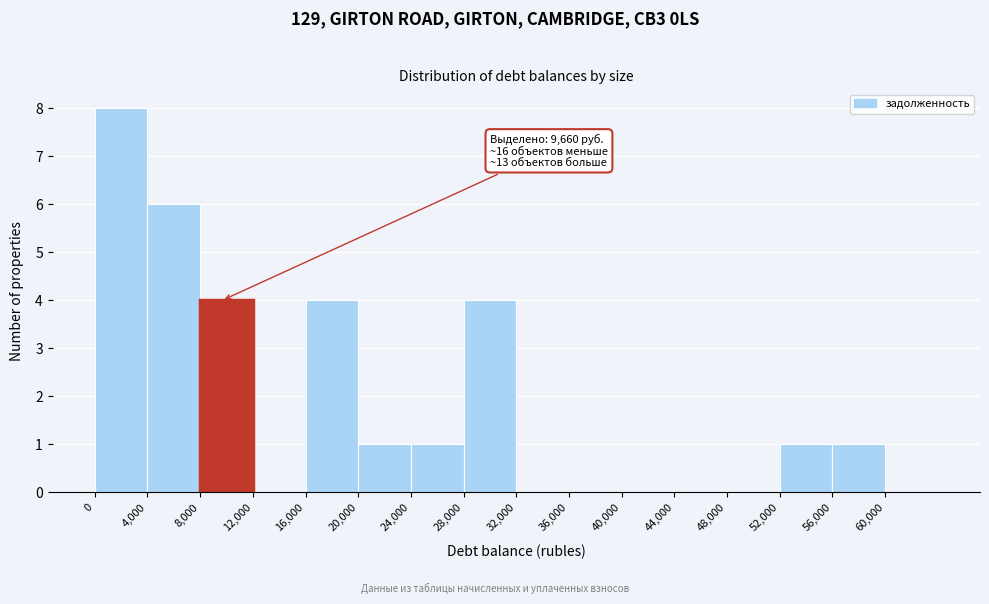

Over which range of the x-axis is the bar tallest?

0 to 4000